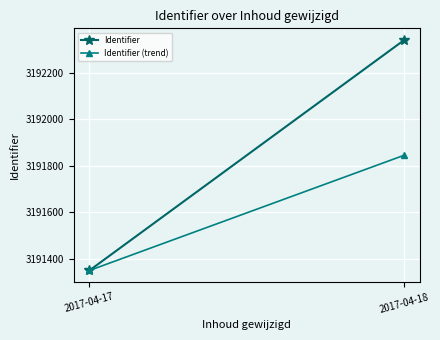

List the labels in order of Identifier (trend) value, smallest first.

2017-04-17, 2017-04-18